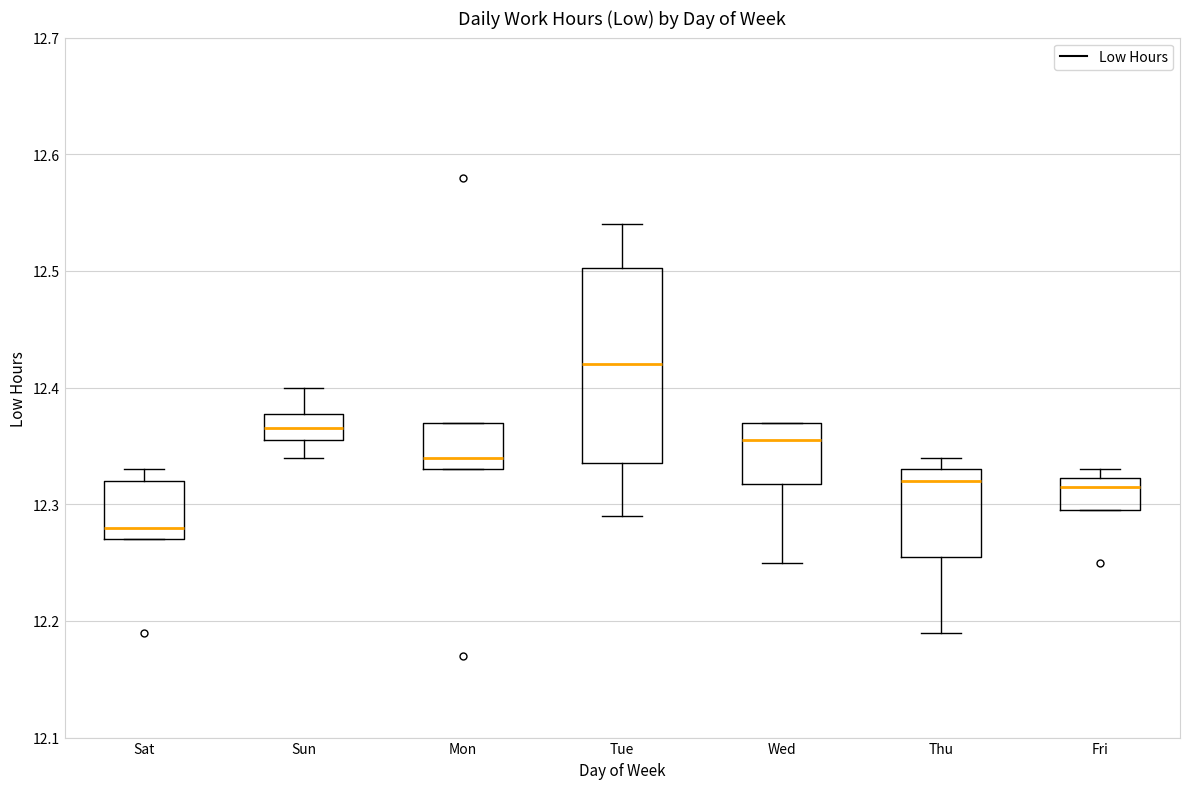

Comparing the boxes themselves (not the whiskers), which one is the tallest?

Tue